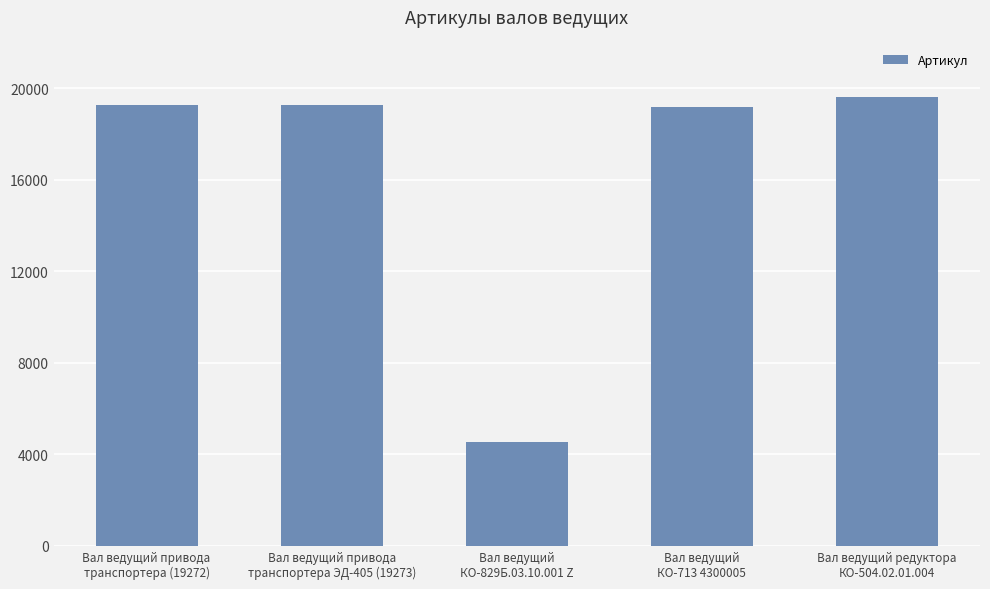

Count the number of data series in this chart.

1